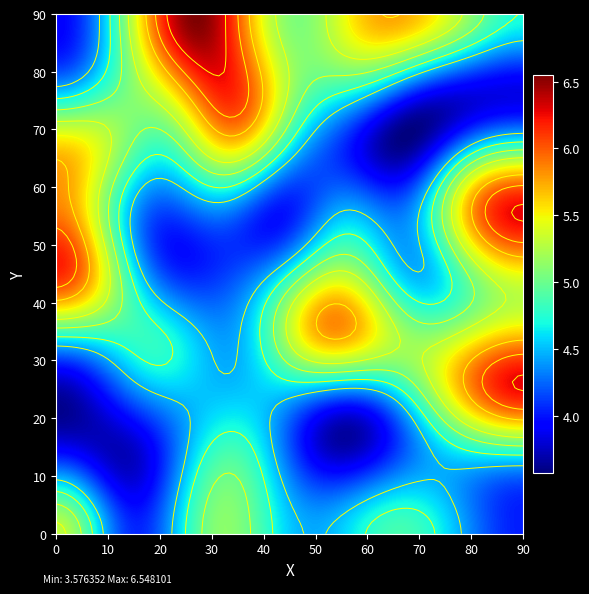

At how many categories does at least one series exceed 6?

7